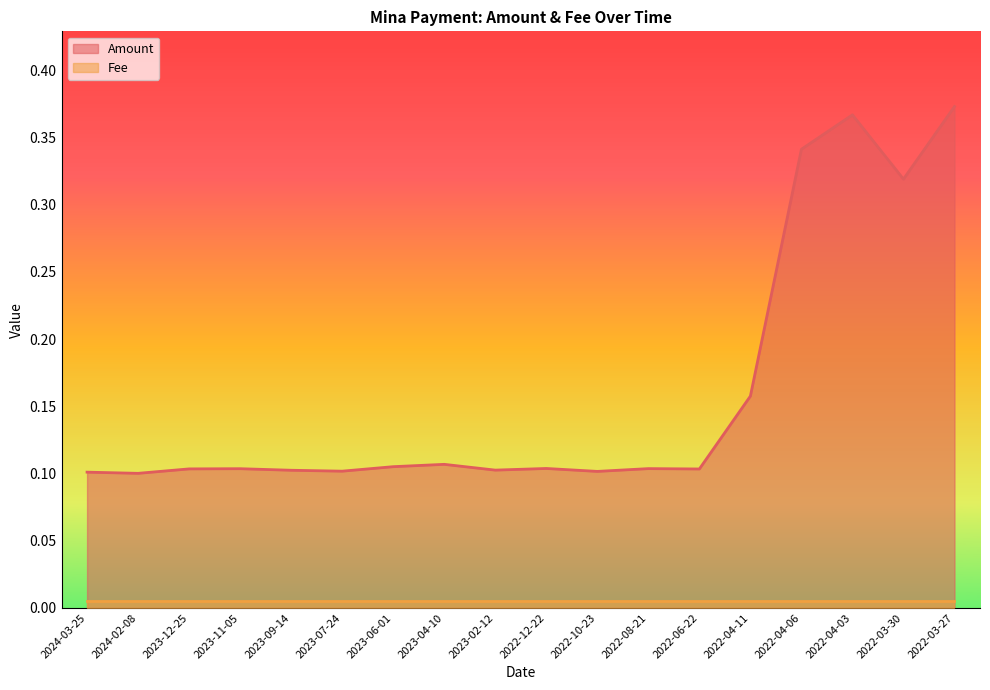

How many interior local valleys (lower than both neighbors) does the data have?

6